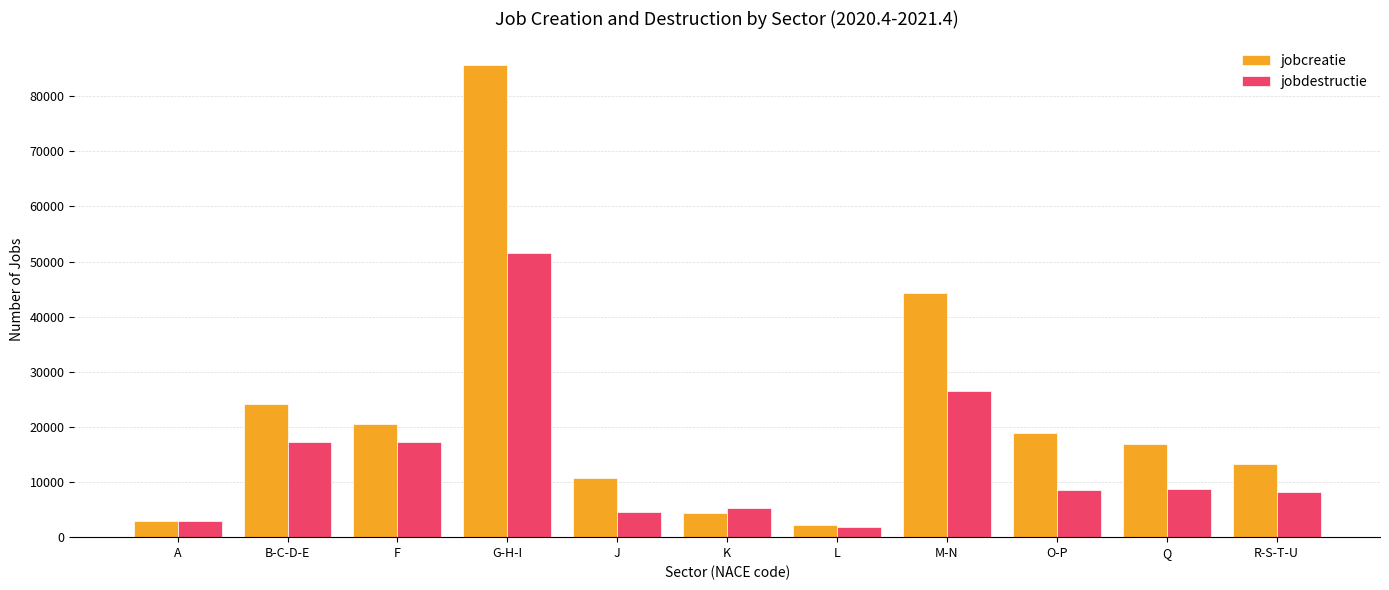

What is the total value across all series at L?

4139